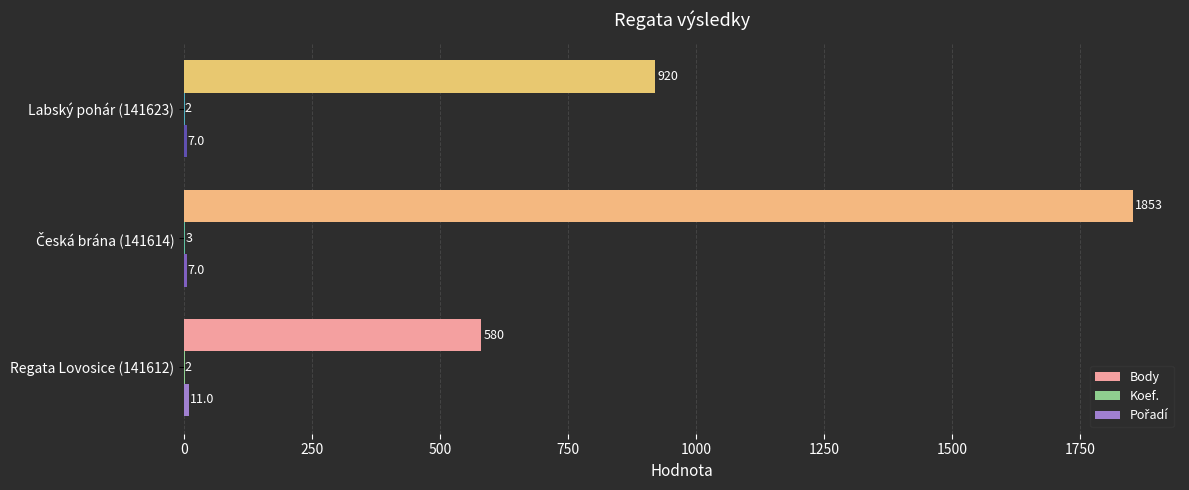

True or false: Body has a value of 599 at Labský pohár (141623).

False